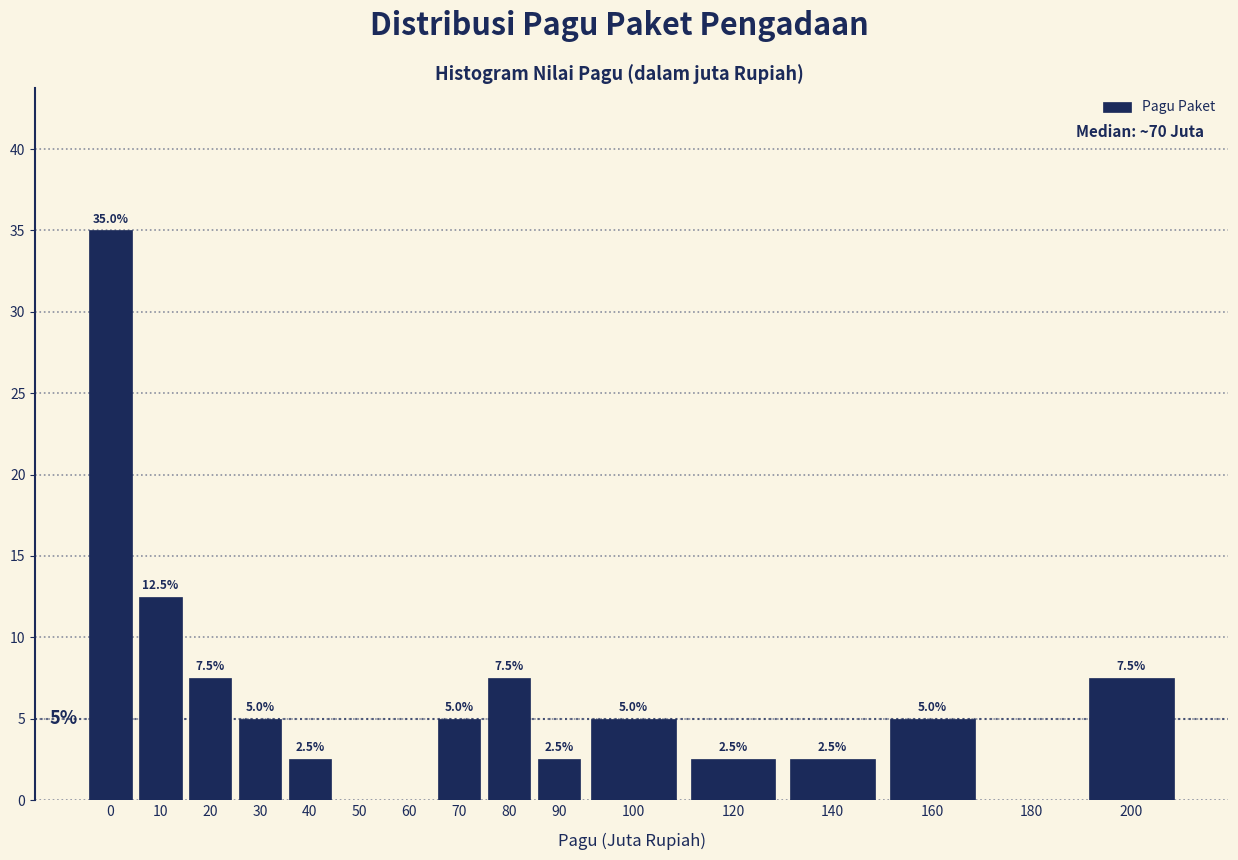

Reading right to left, what are all the values shown in this chart?

200=7.5	180=0.0	160=5.0	140=2.5	120=2.5	100=5.0	90=2.5	80=7.5	70=5.0	60=0.0	50=0.0	40=2.5	30=5.0	20=7.5	10=12.5	0=35.0